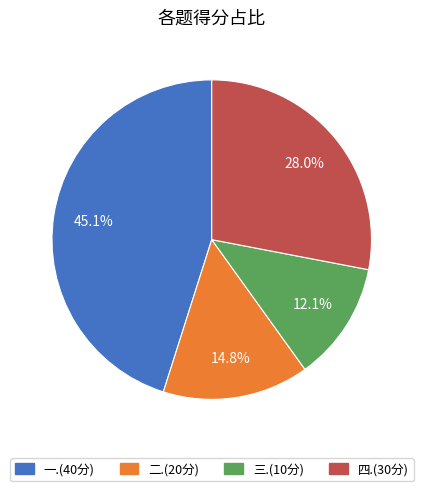

Does 二.(20分) represent more than half of the total?

No